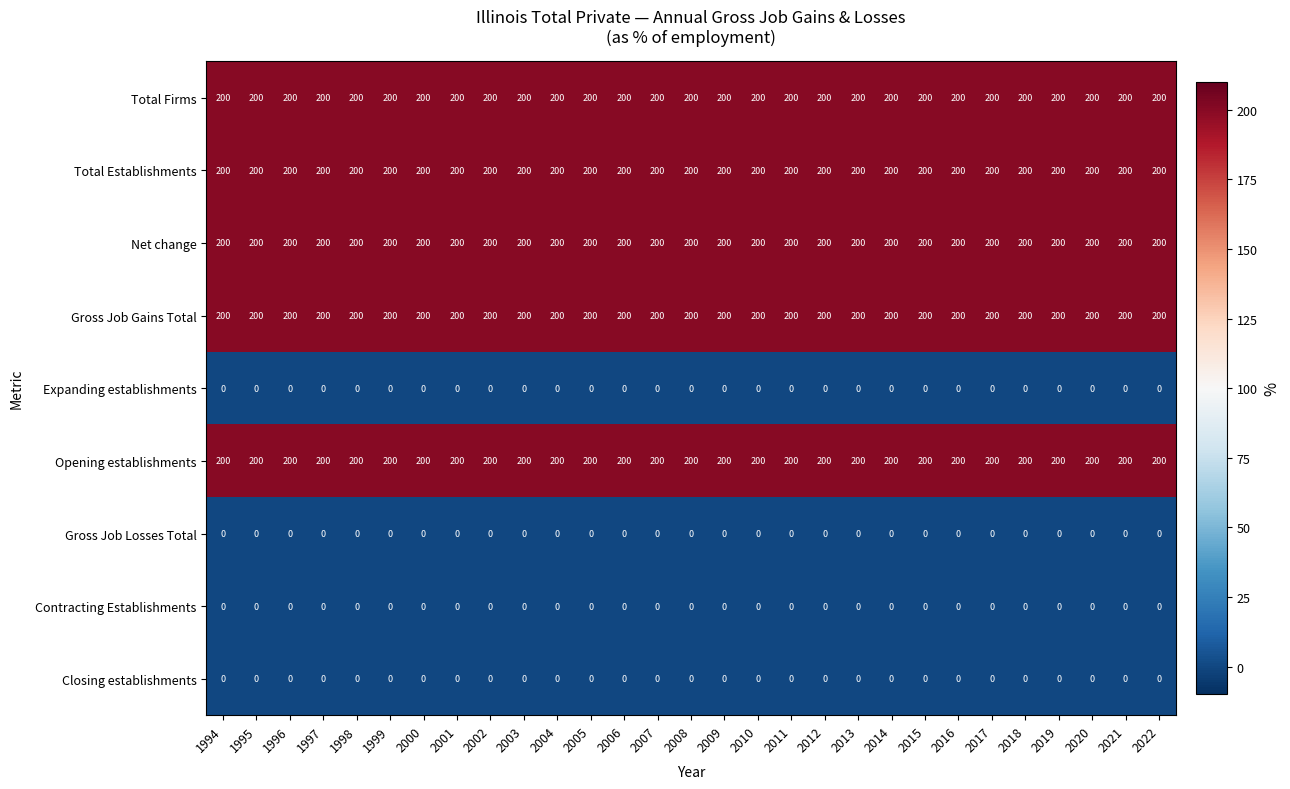

What is the lowest value of the Total Establishments series?

200